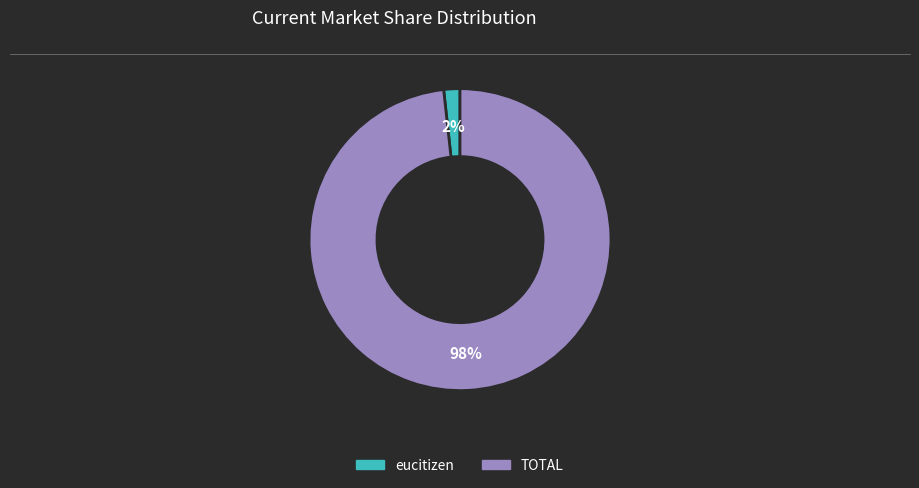

To the nearest percent, what portion does TOTAL represent?

98%